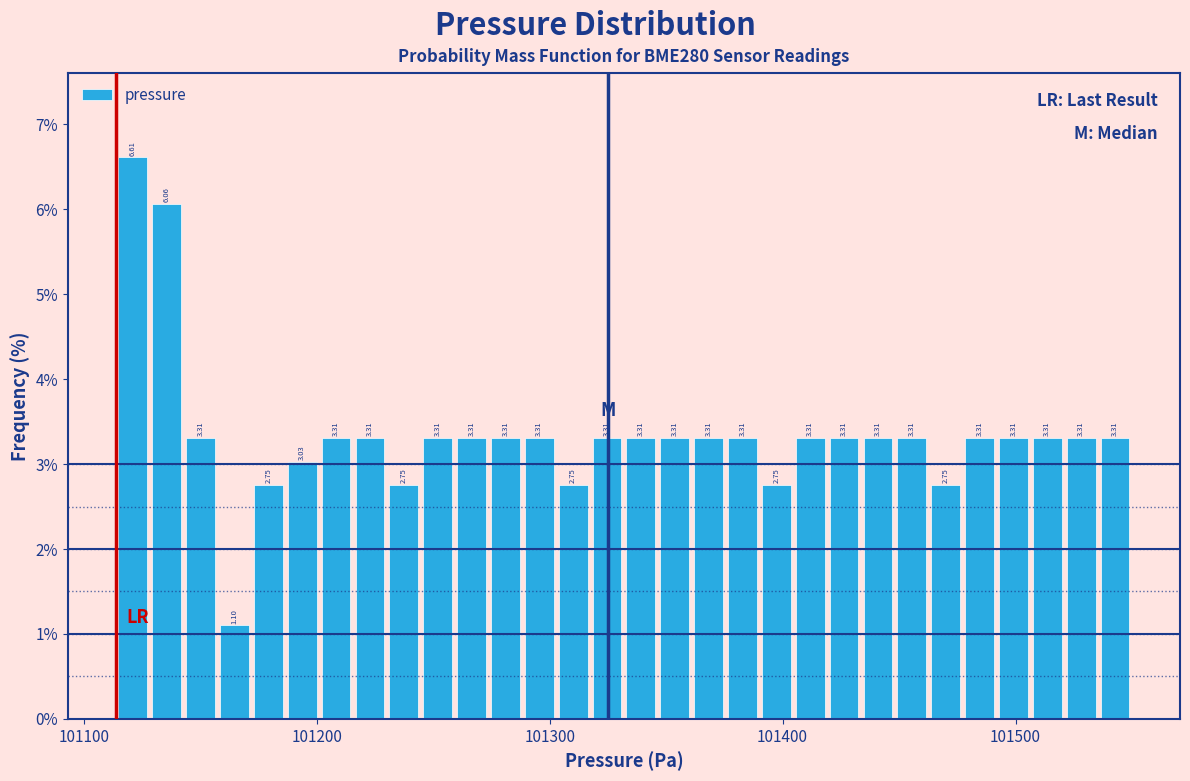

Around what value on the x-axis is the tallest bar? Give the approximate position of its centre, as read against the axis.

101120